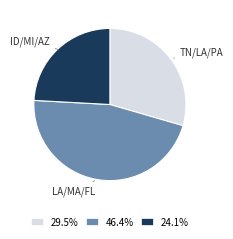

Does TN/LA/PA represent more than half of the total?

No